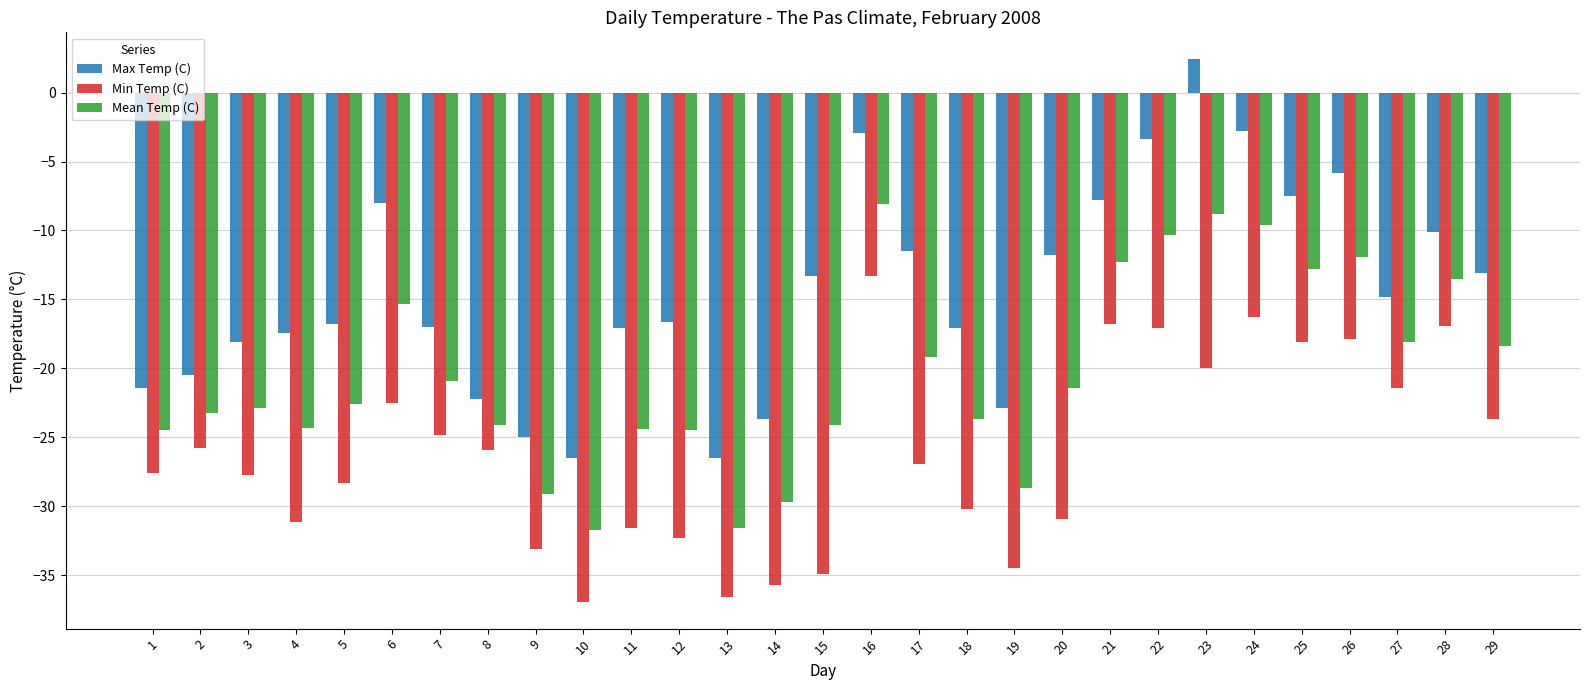

True or false: Min Temp (C) has a value of -21.4 at 27.

True